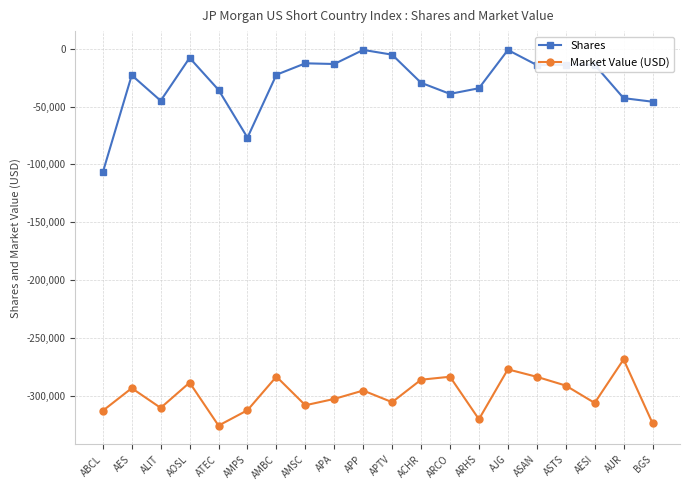

What is the difference between the maximum and minimum values in the Market Value (USD) series?

57258.2